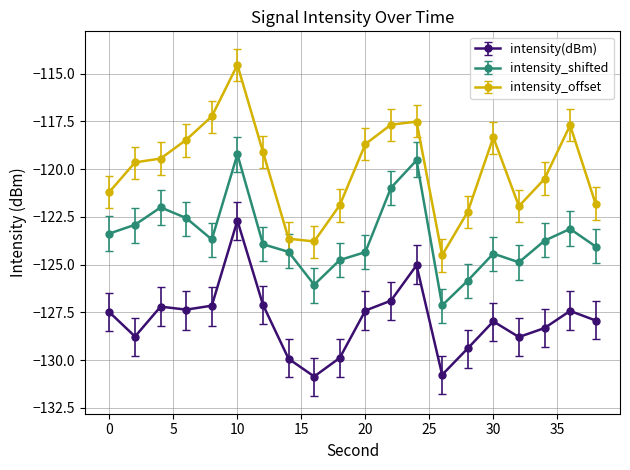

Which series has the largest total across all categories?

intensity_offset